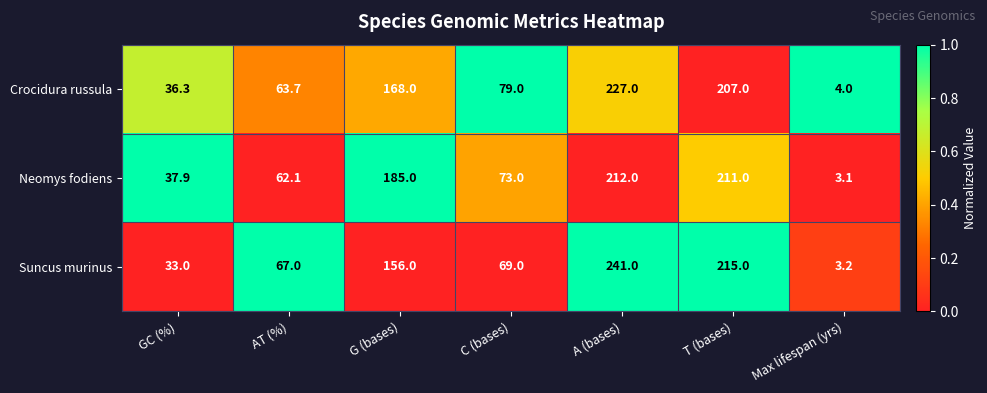

What is the average value of the Crocidura russula series?

112.1